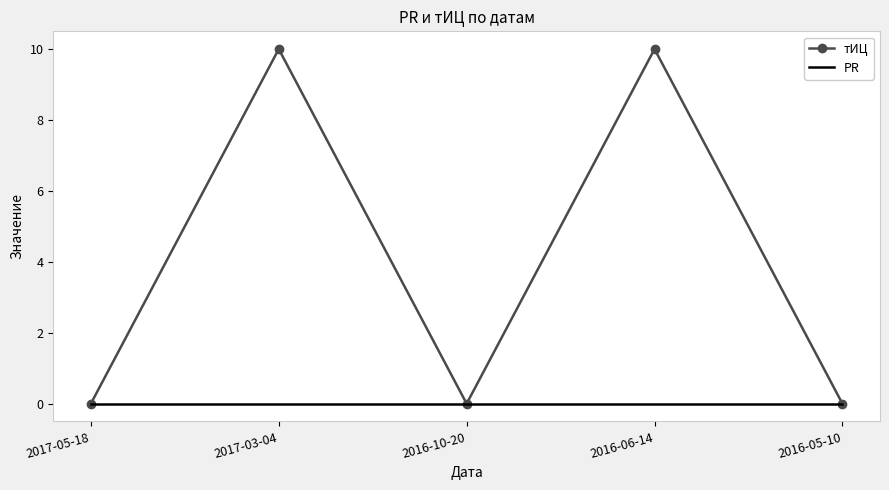

What position from the right is 2016-05-10?

1